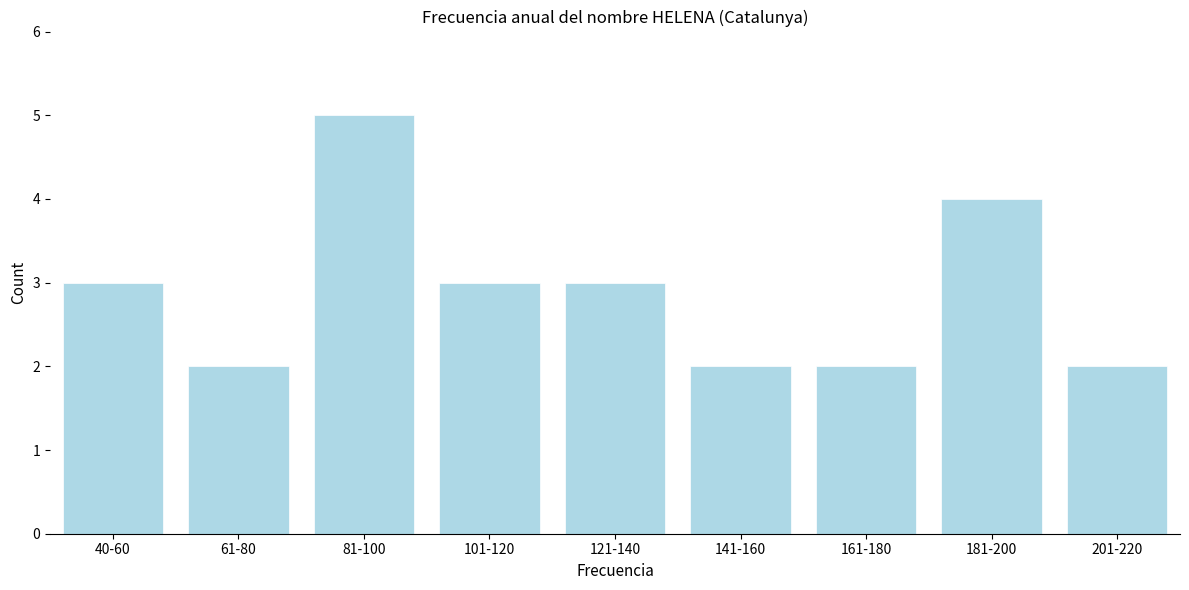

Reading right to left, what are all the values shown in this chart?

2	4	2	2	3	3	5	2	3